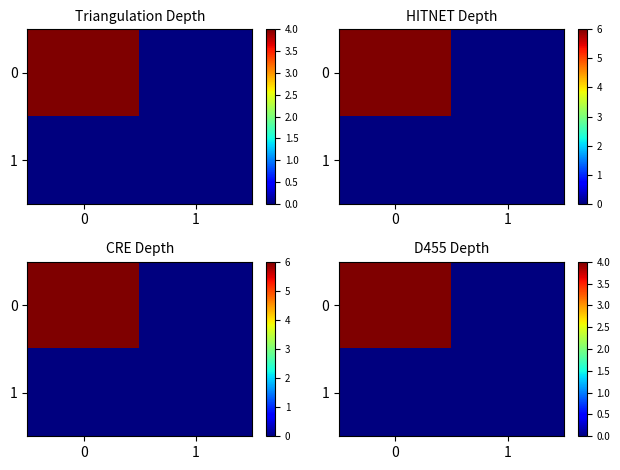

Rank the series at 0 from lowest to highest value.

row_1, row_0